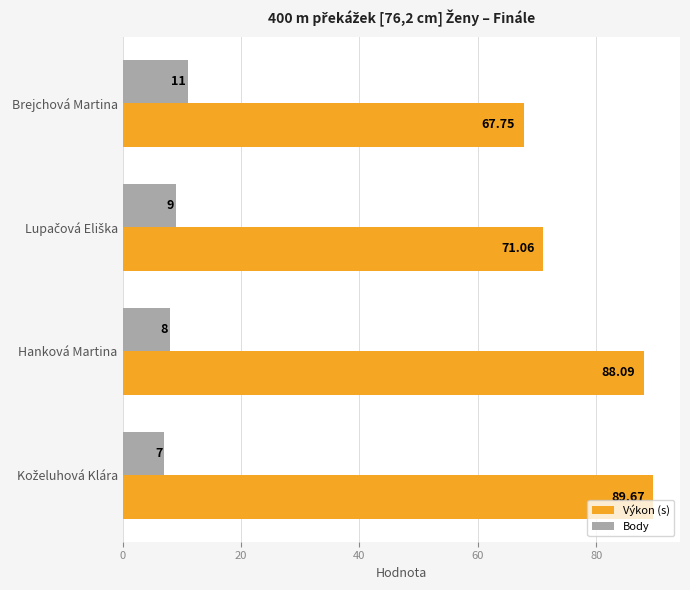

What is the difference between the second highest and minimum values in the Body series?

2.0